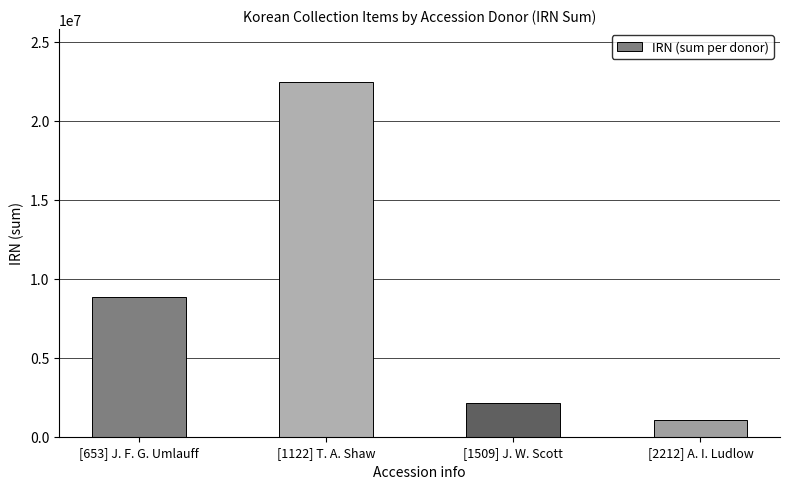

What value does the data have at [1122] T. A. Shaw, to the nearest 100?

22430100